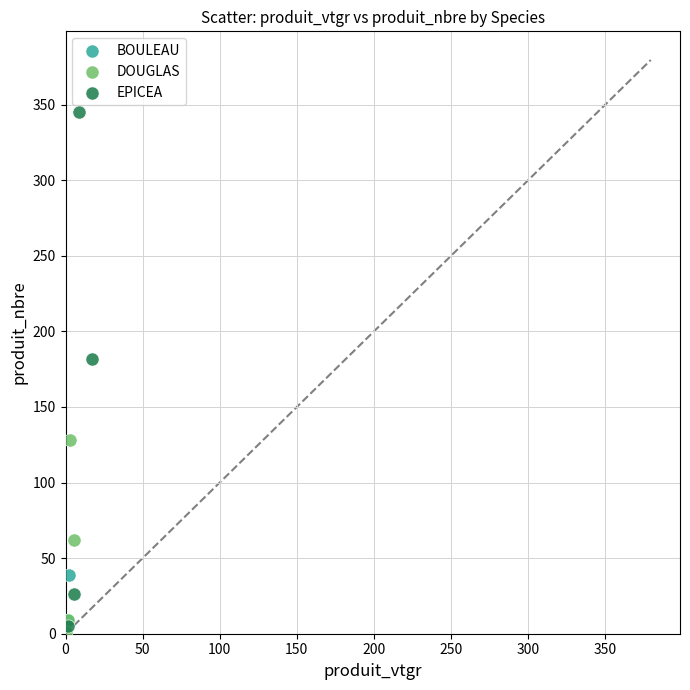

Which series contains the highest Y value?

EPICEA